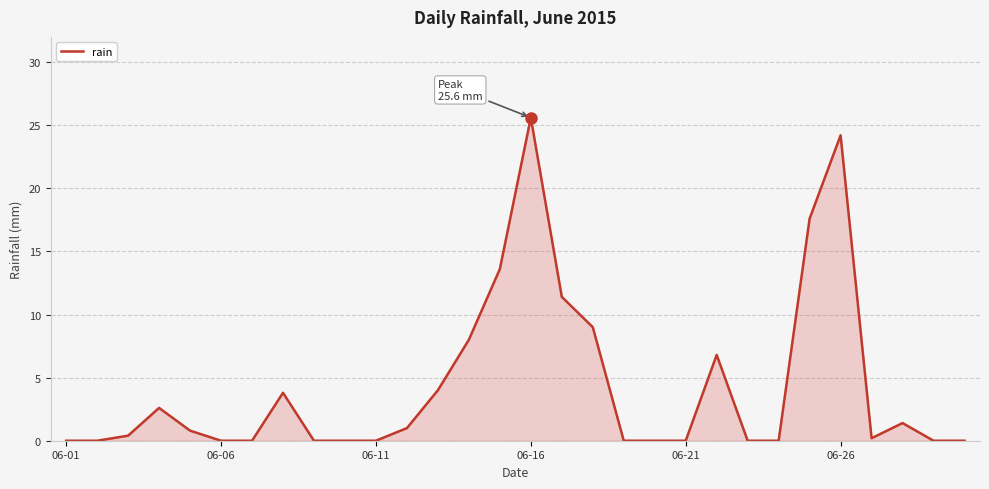

What is the difference between the maximum and minimum values?

25.6